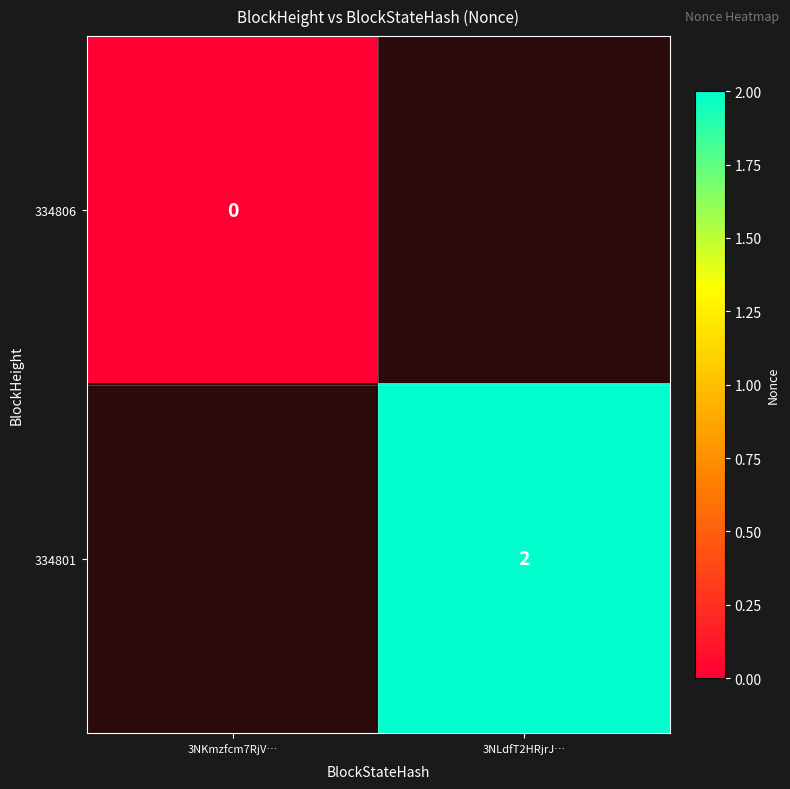

The value of 334801 at 3NLdfT2HRjrJ… is 2. True or false?

True